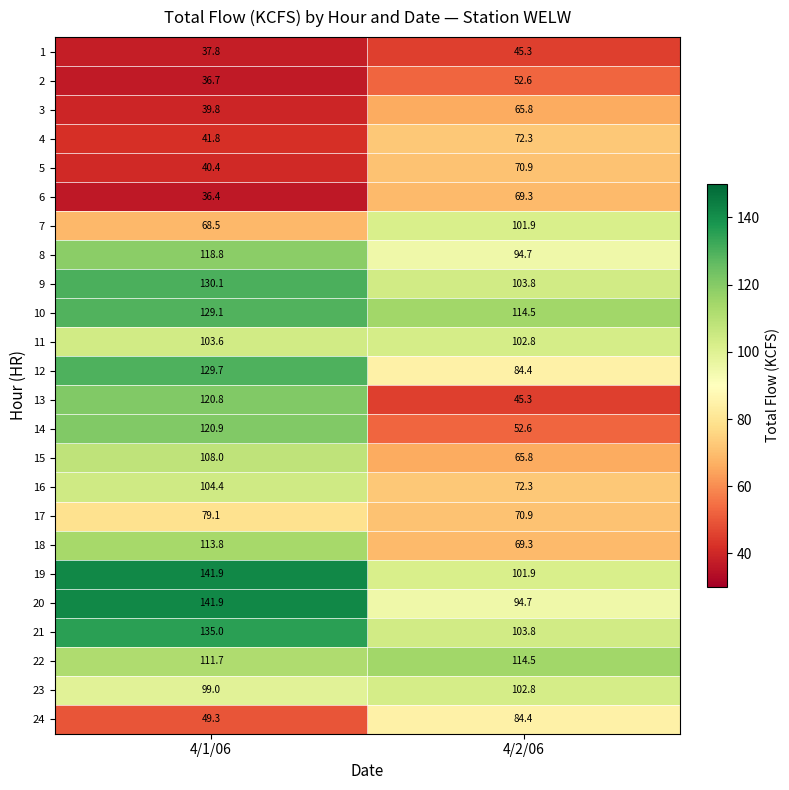

At which category is the sum across all series the highest?

4/1/06